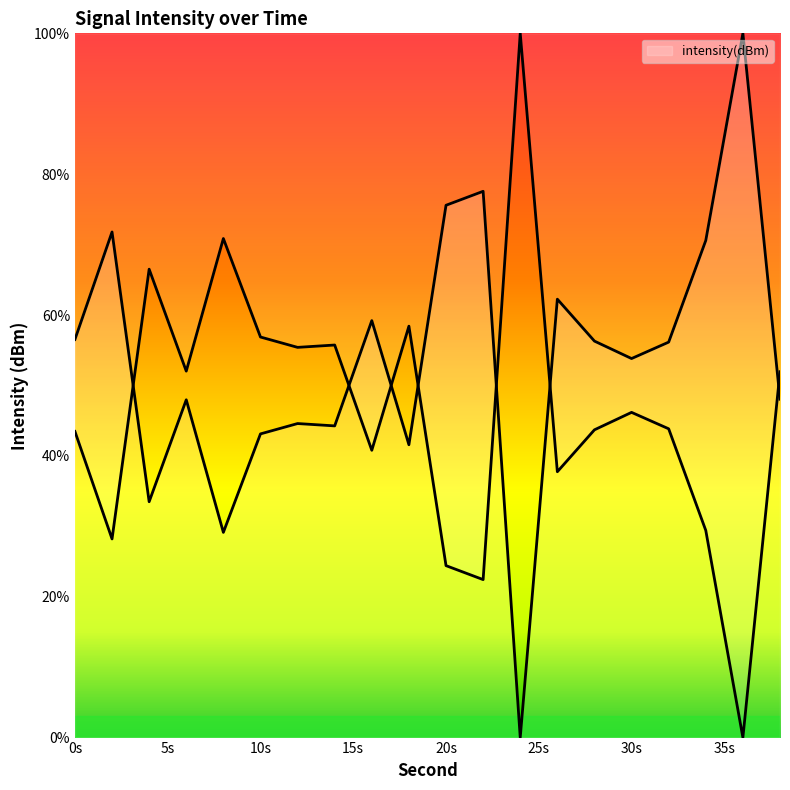

The chart shows a value of 22.6 at 12. True or false?

False